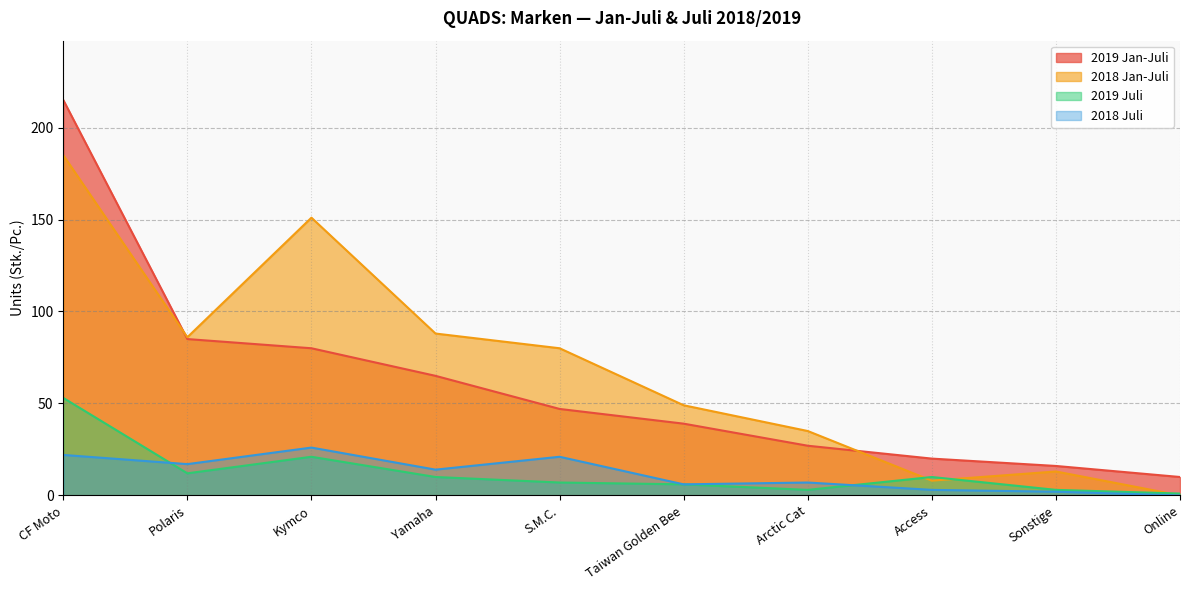

At which category does 2019 Juli reach its first local peak?

Kymco